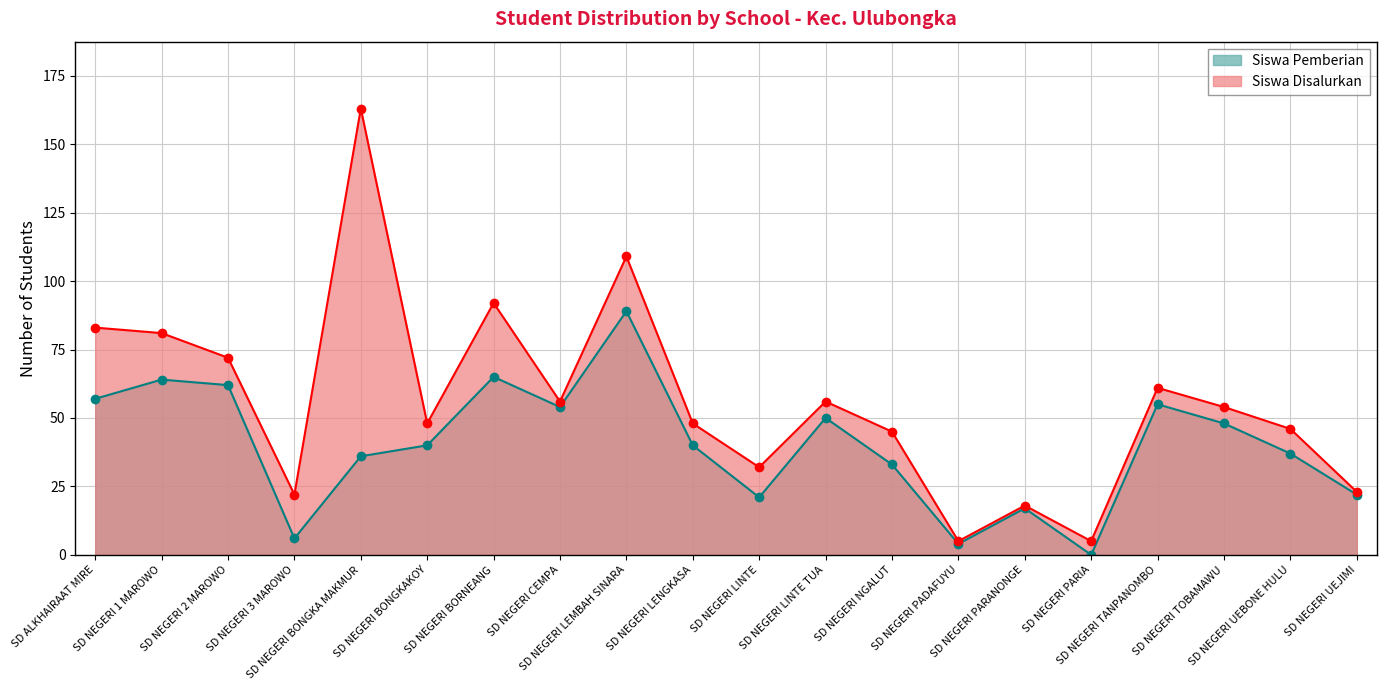

Where does the Siswa Disalurkan series first go above 54?

SD ALKHAIRAAT MIRE